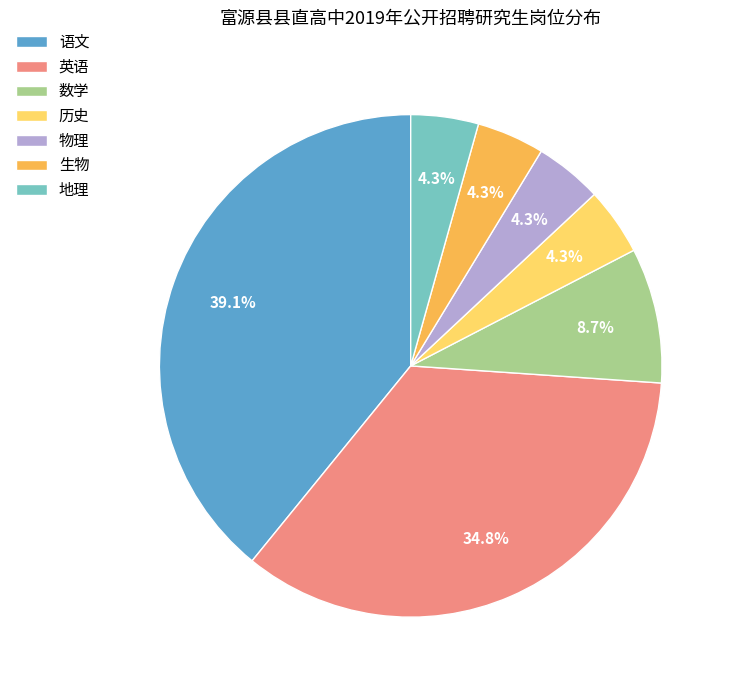

What is the largest slice in the pie chart?

语文